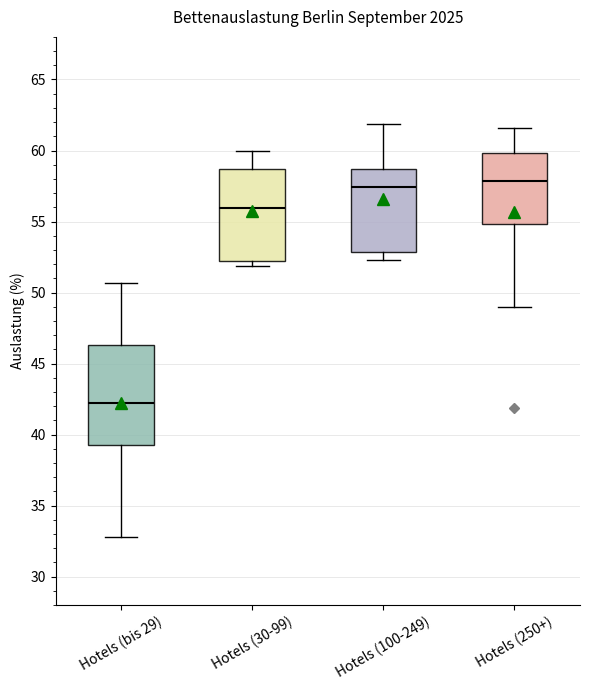

Reading left to right, read every box against the y-axis: the position of its median line, the range the box covers, and the ends of its whiskers. The values are not printed on the chart, so give them approximately, as read against the axis.

Hotels (bis 29): median 42.0, box 39.5 to 46.5, whiskers 33.0 to 50.5
Hotels (30-99): median 56.0, box 52.5 to 58.5, whiskers 52.0 to 60.0
Hotels (100-249): median 57.5, box 53.0 to 58.5, whiskers 52.5 to 62.0
Hotels (250+): median 58.0, box 55.0 to 60.0, whiskers 49.0 to 61.5